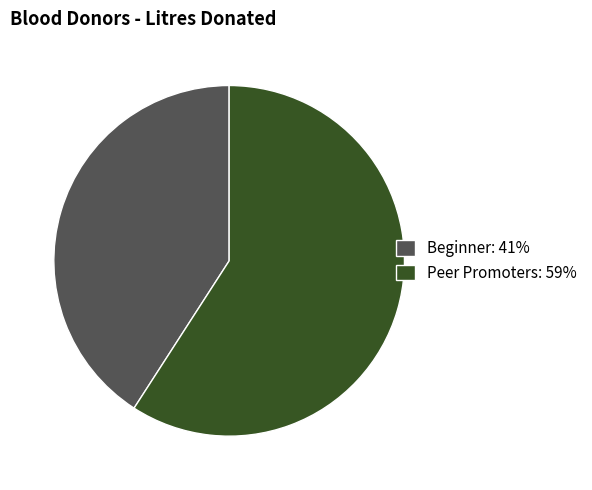

Which has a higher value, Beginner: 41% or Peer Promoters: 59%?

Peer Promoters: 59%